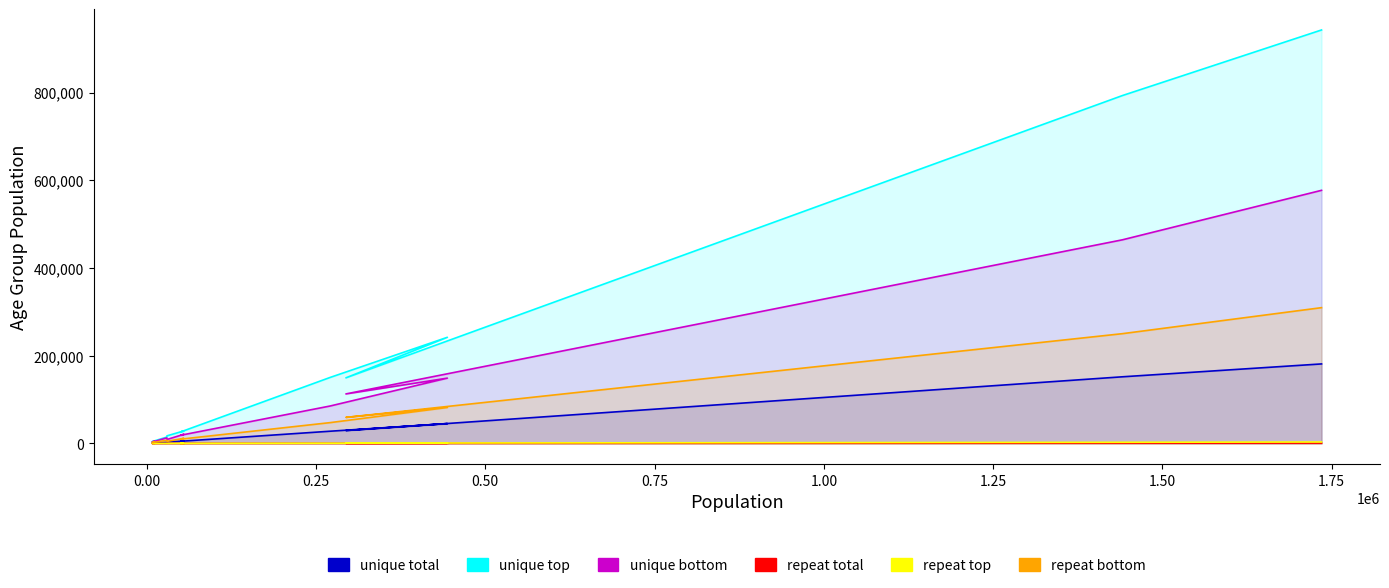

What are all the series names shown in the legend?

unique total, unique top, unique bottom, repeat total, repeat top, repeat bottom